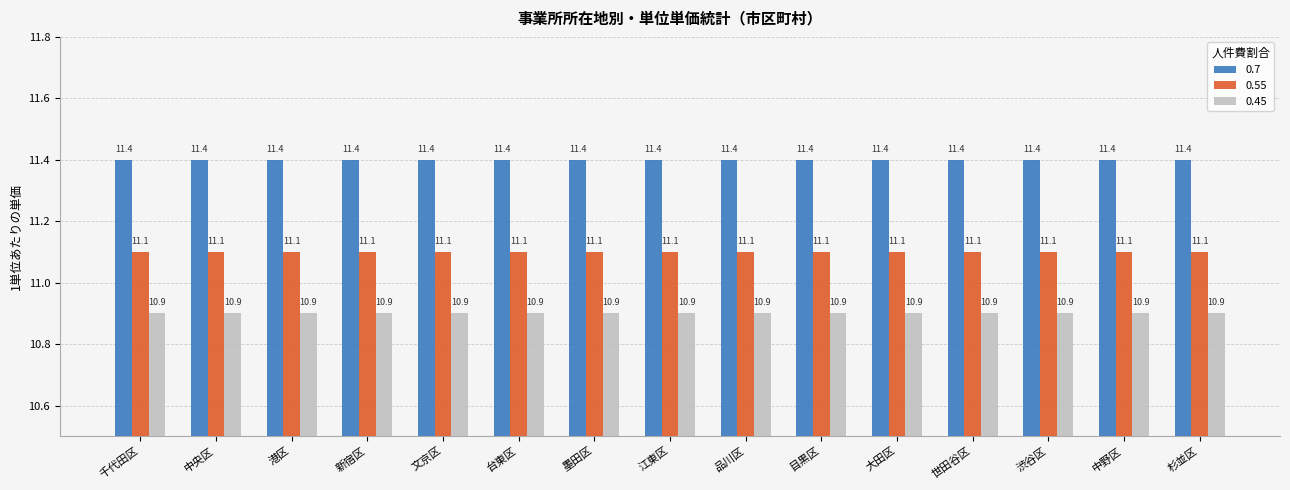

Rank the series by their average value, from highest to lowest.

0.7, 0.55, 0.45